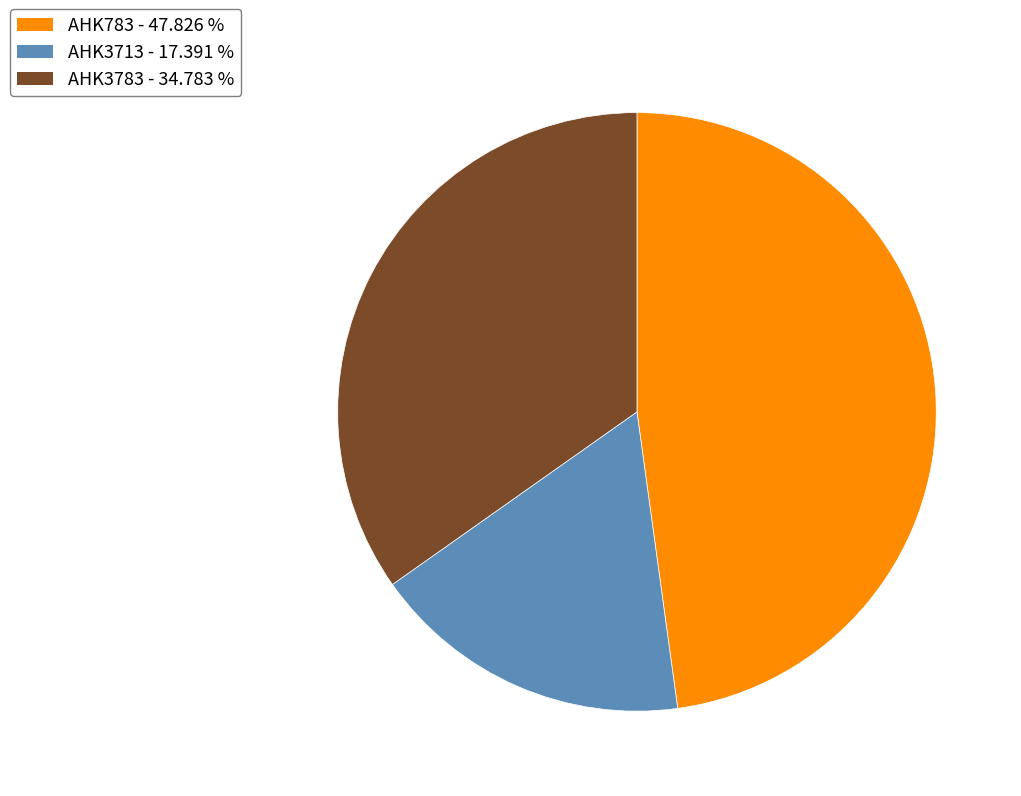

Approximately how many times larger is the value at AHK3783 compared to AHK3713?

2.0